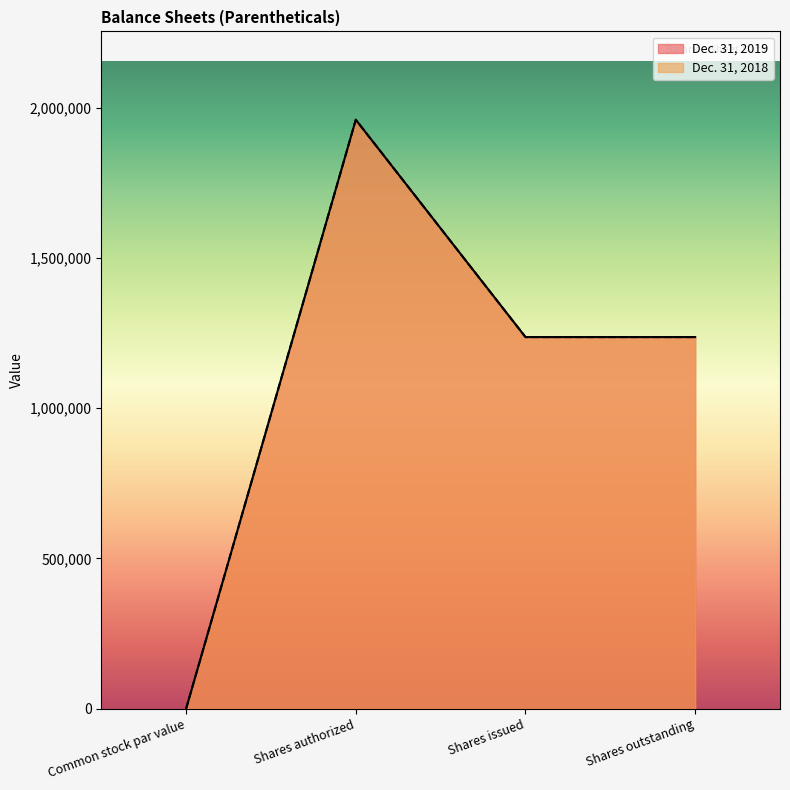

True or false: Dec. 31, 2018 has a value of 1711826 at Shares issued.

False